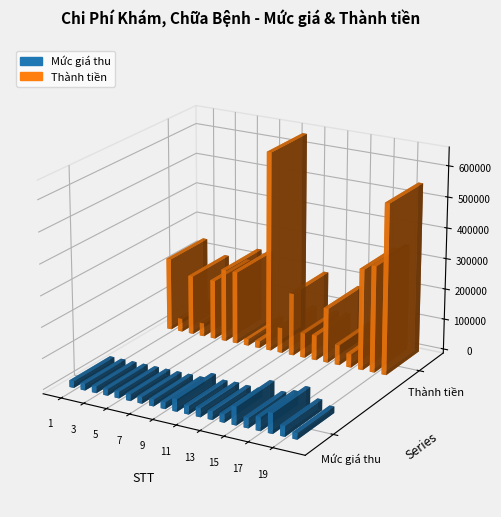

Which category has the lowest value in the Mức giá thu series?

20